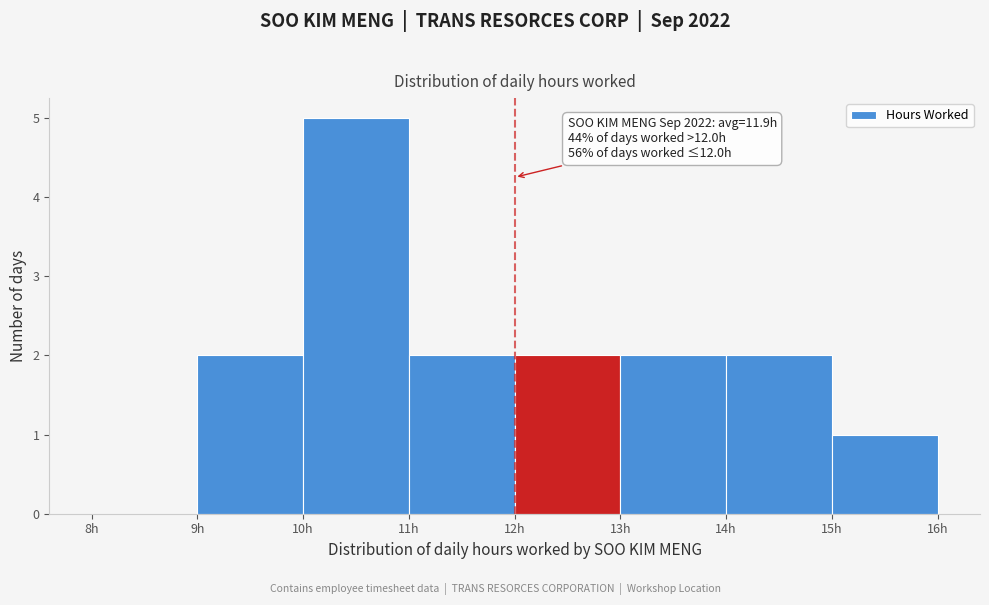

Which range on the x-axis has the tallest bar?

10 to 11